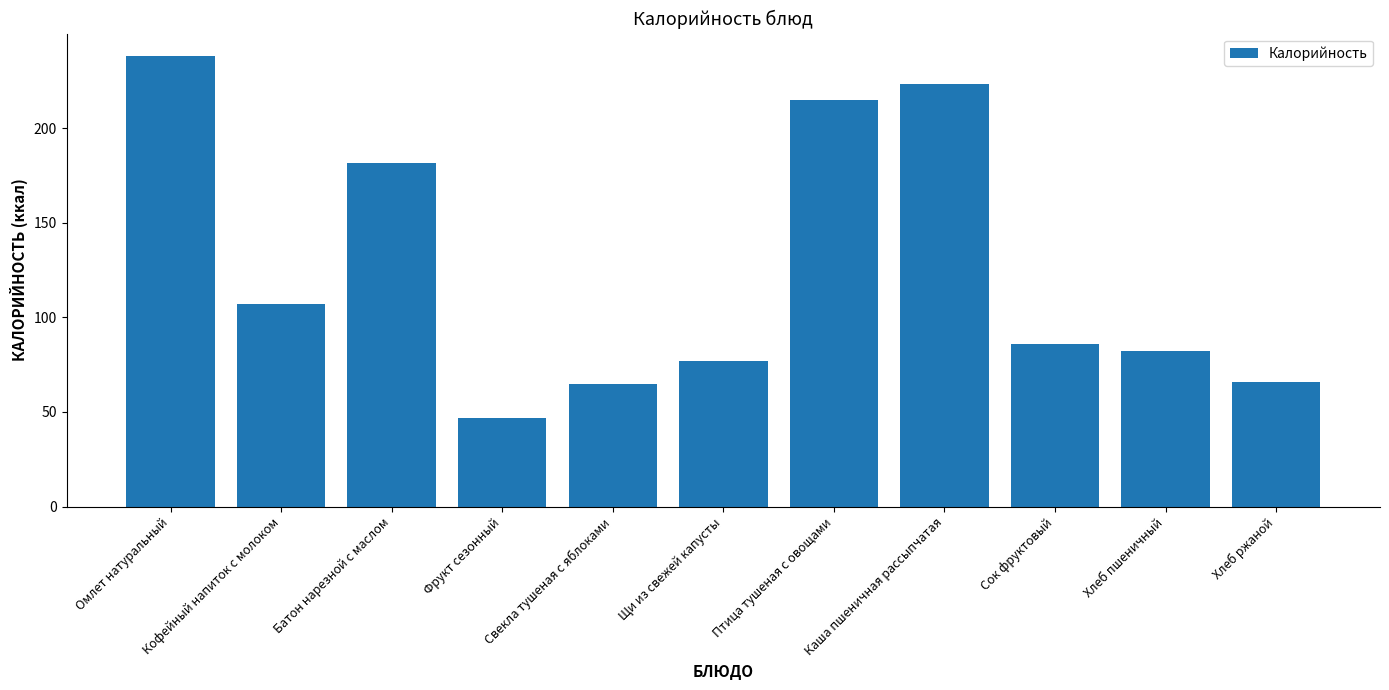

What is the approximate value at Птица тушеная с овощами?

215.0